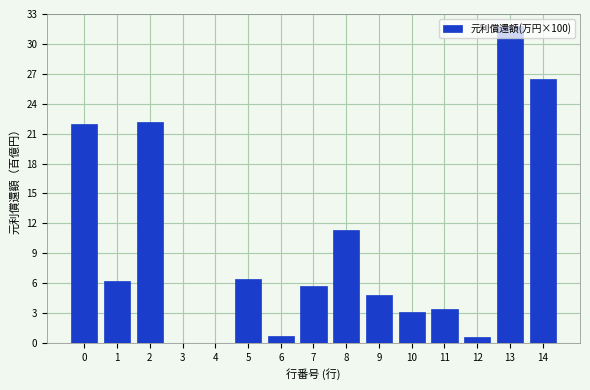

The chart shows a value of 31.8 at 13. True or false?

True